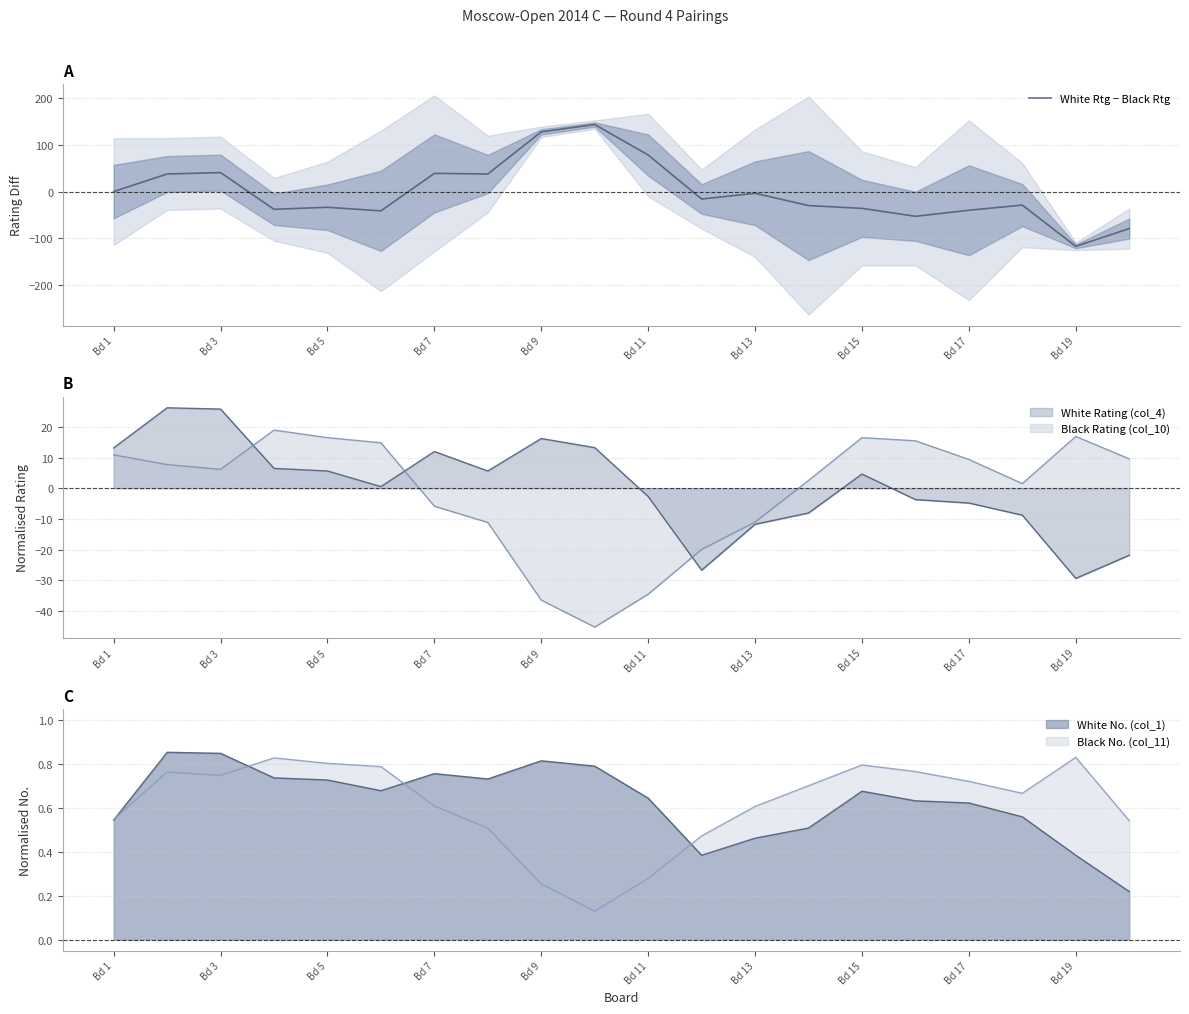

Where is the data nearest to the value 13?

Bd 1